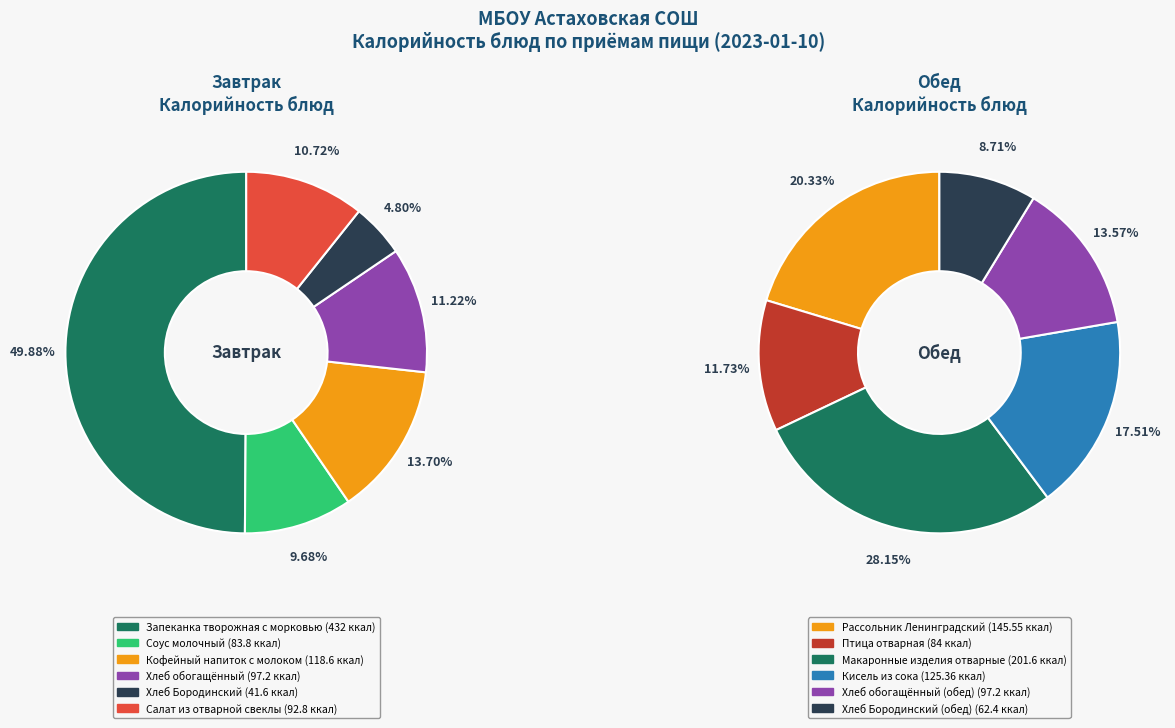

To the nearest percent, what percentage of the pie is 1?

10%